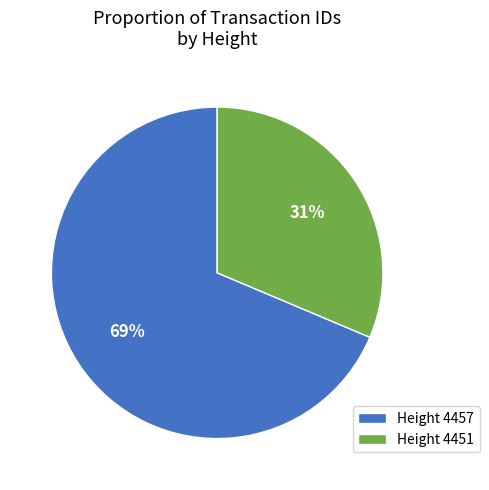

Is it true that Height 4451 is 21% of the pie?

False